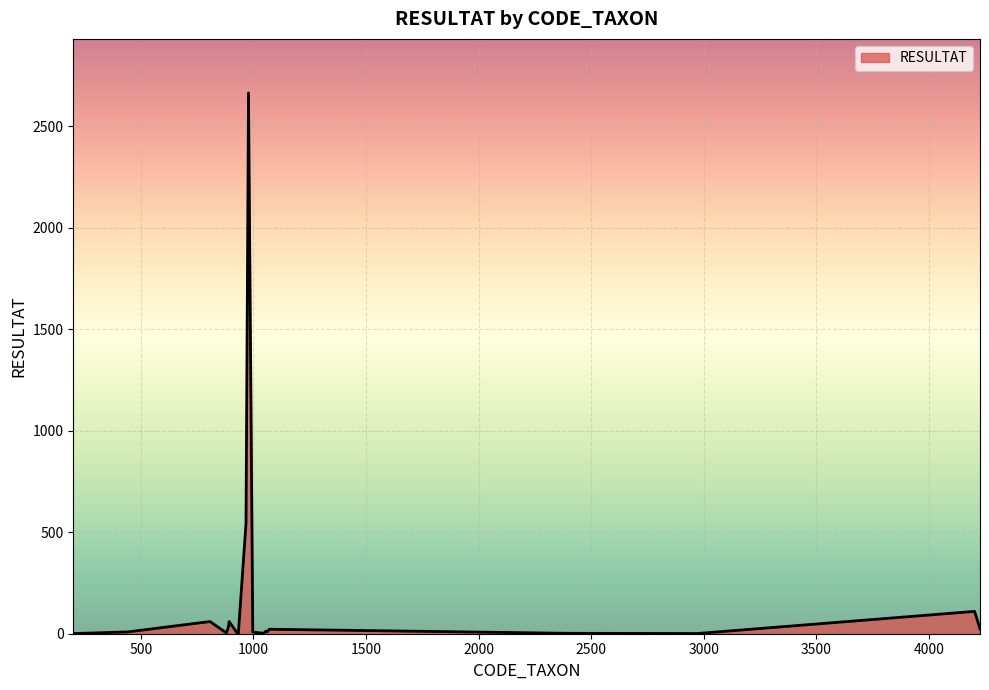

What is the greatest value displayed?

2664